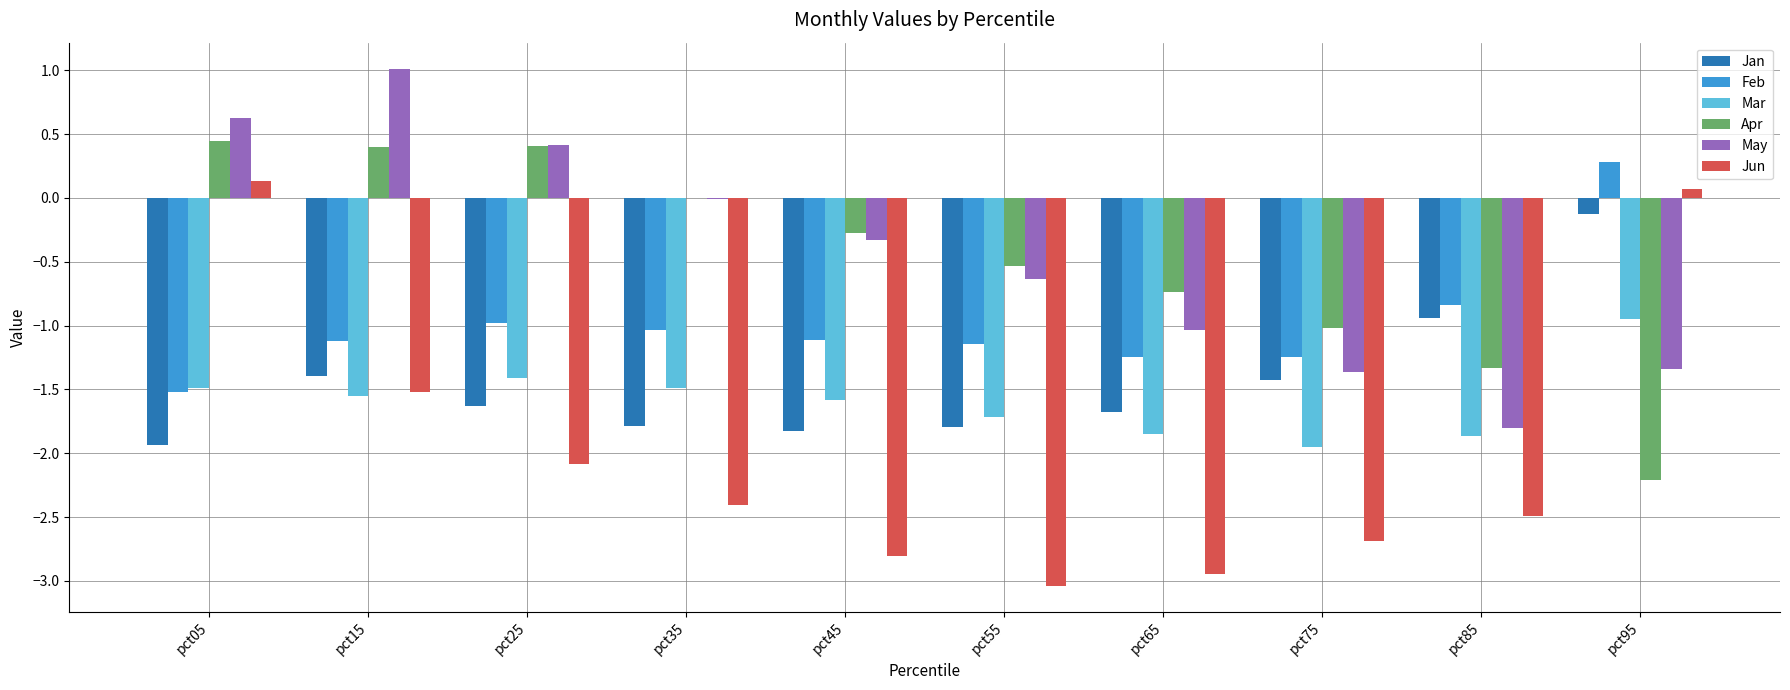

What is the total value across all series at pct25?

-5.3